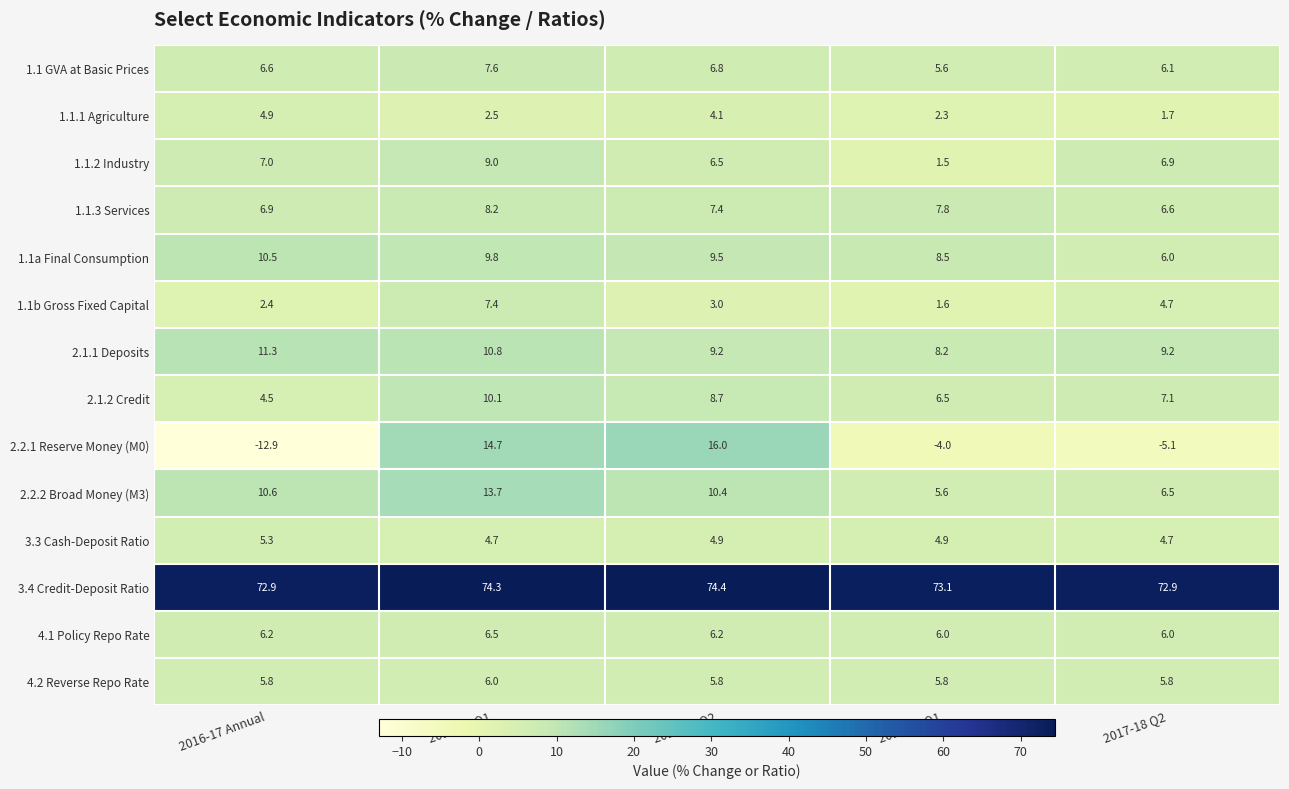

What is the greatest value displayed?

74.4